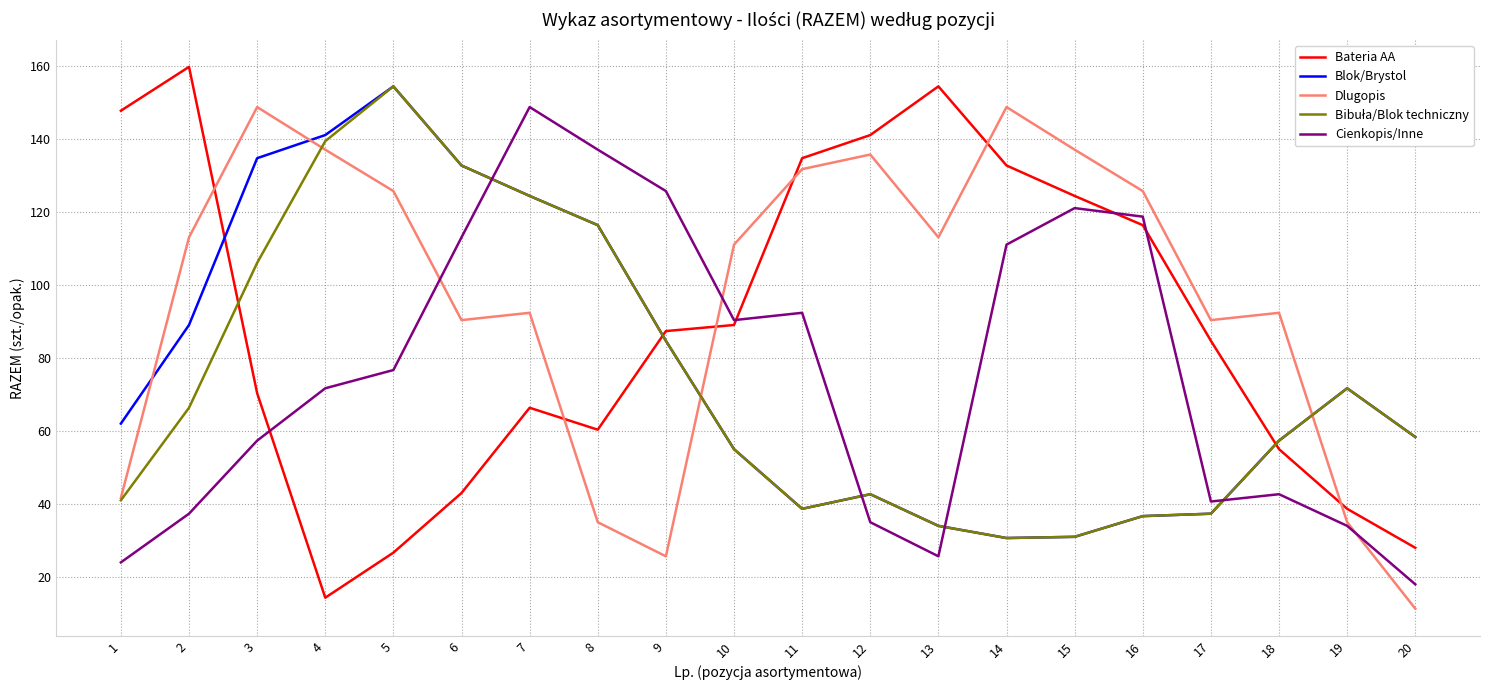

True or false: Bateria AA has a value of 154.3 at 13.

True